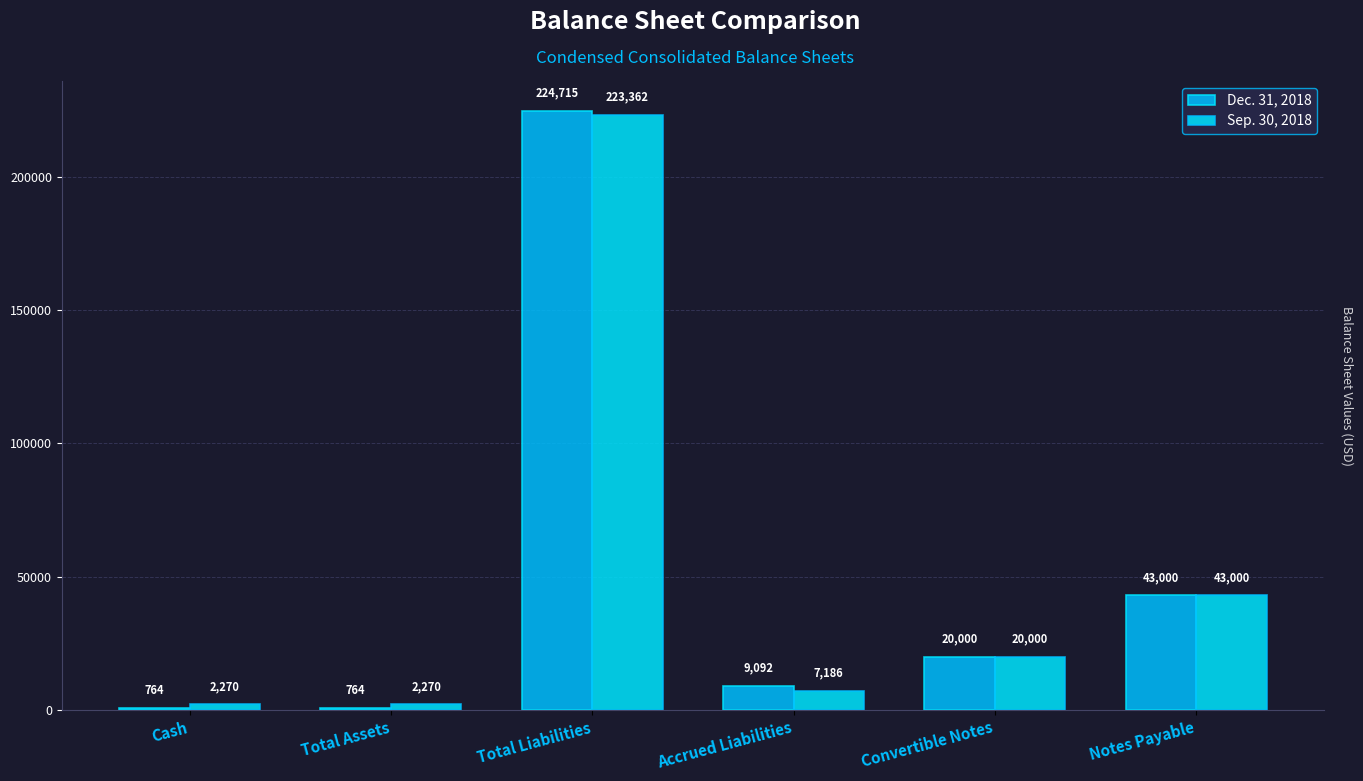

True or false: Sep. 30, 2018 has a value of 20000 at Convertible Notes.

True